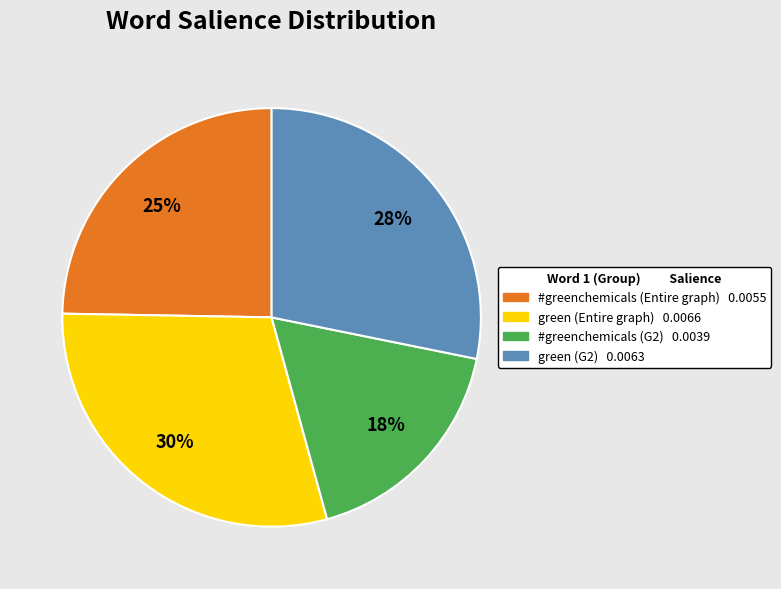

To the nearest percent, what is the average slice percentage?

25%